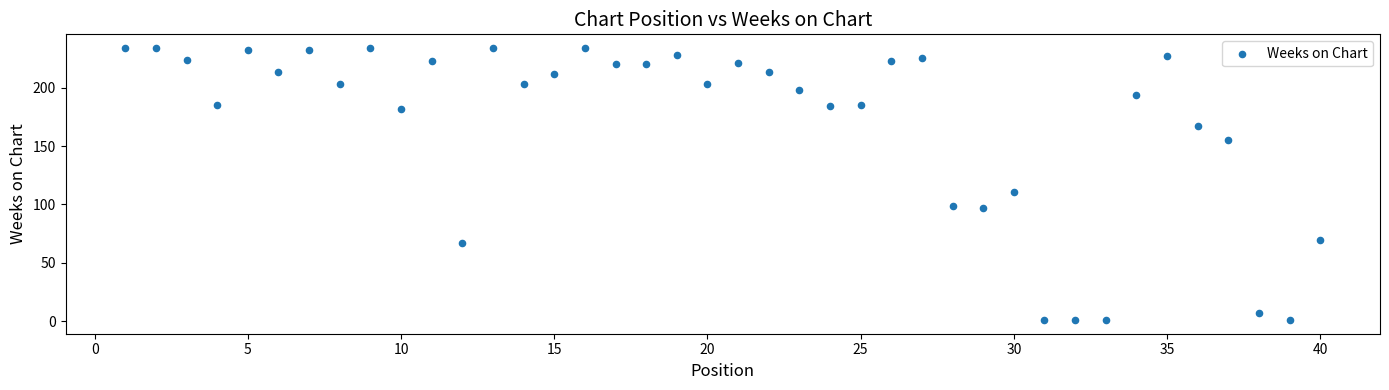

What Y value in the scatter plot is closest to 117?

111